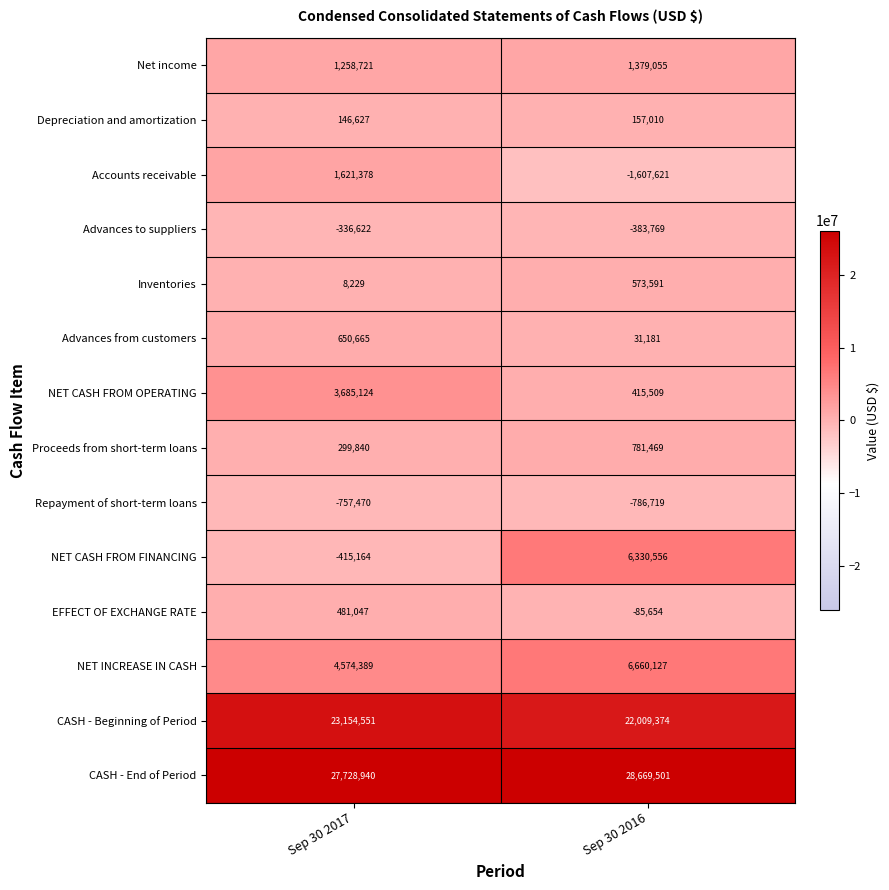

What is the difference between the highest and lowest values at Sep 30 2017?

28486410